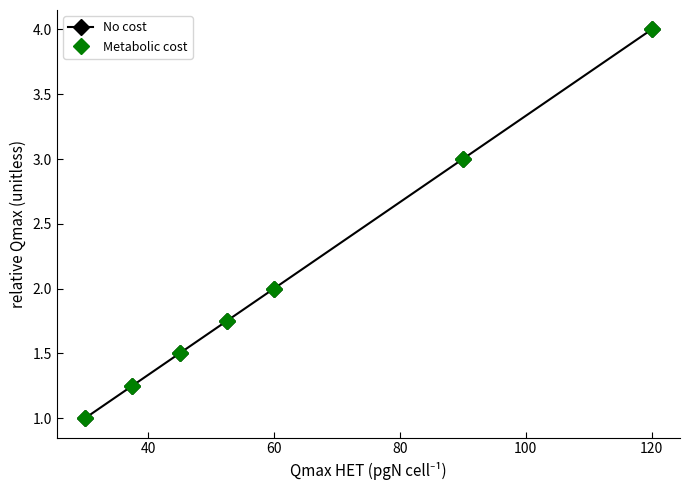

Does the chart have visible grid lines?

No